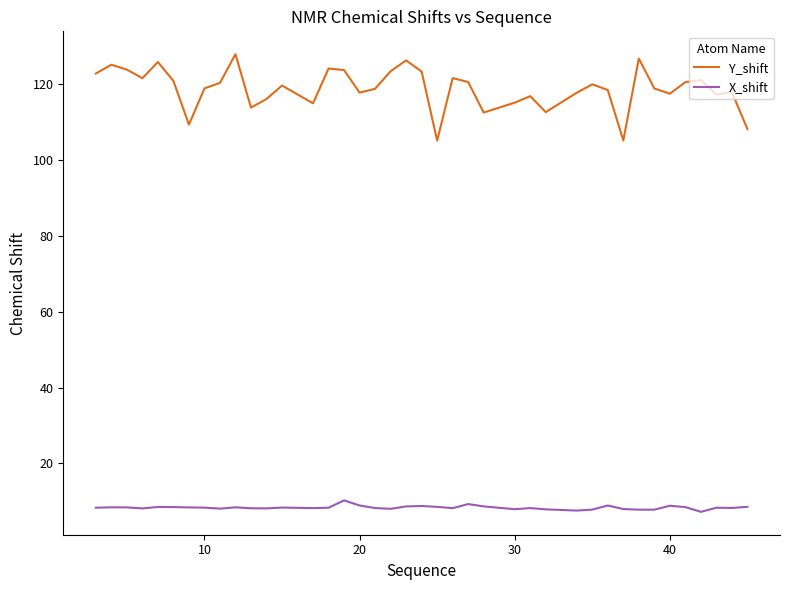

Which series has the widest spread of values?

Y_shift